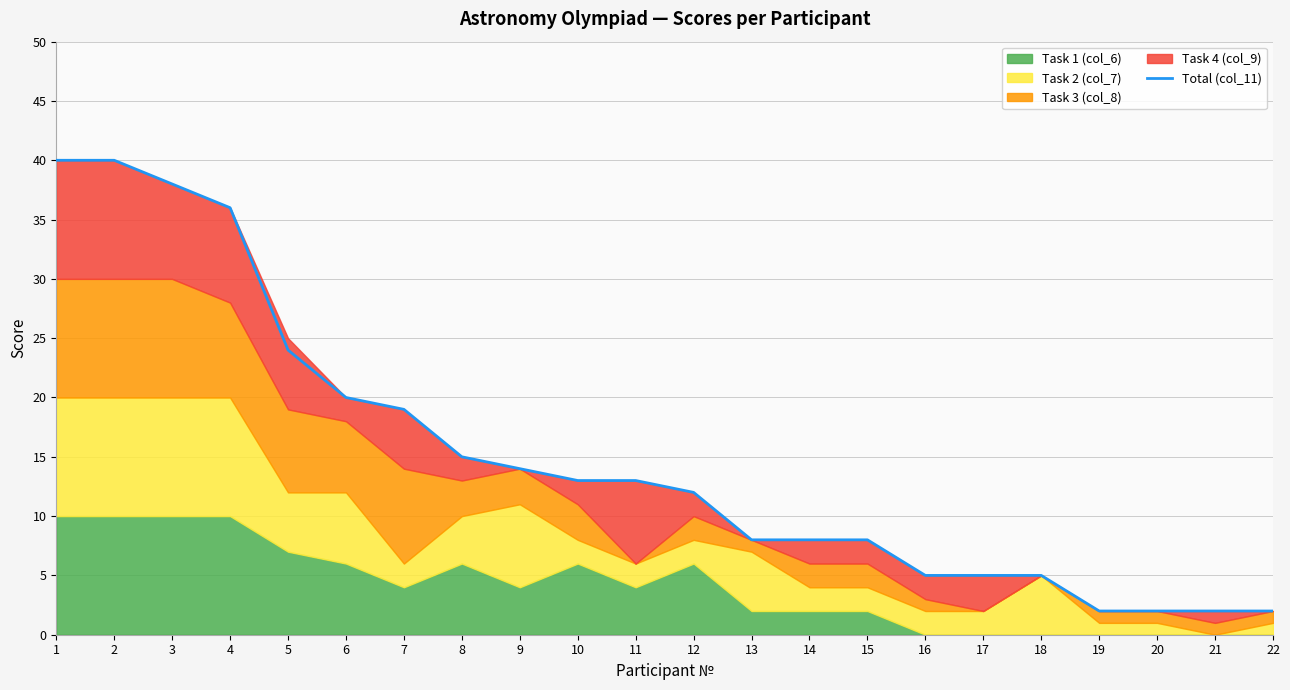

List the labels in order of value, largest first.

1, 2, 3, 4, 5, 6, 7, 8, 9, 10, 11, 12, 13, 14, 15, 16, 17, 18, 19, 20, 21, 22